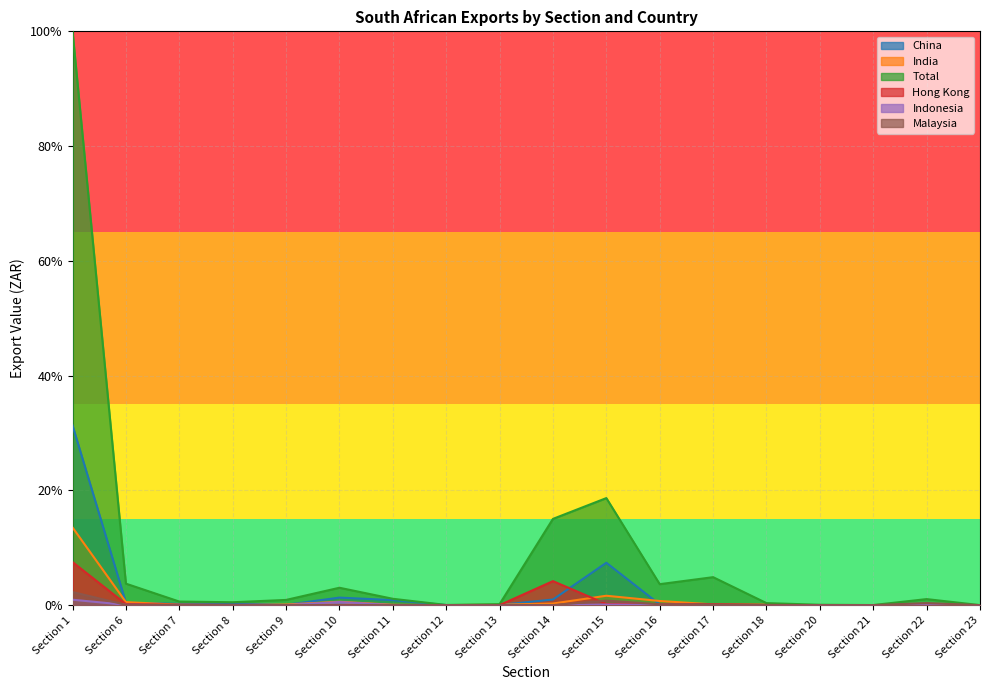

How many interior local peaks does the Hong Kong series have?

4